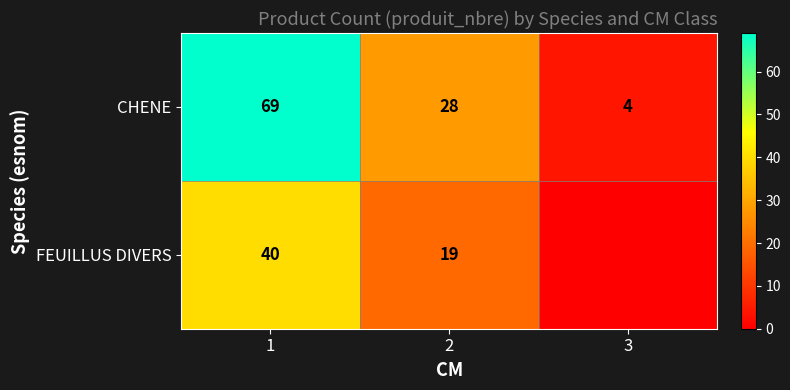

What is the lowest value of the CHENE series?

4